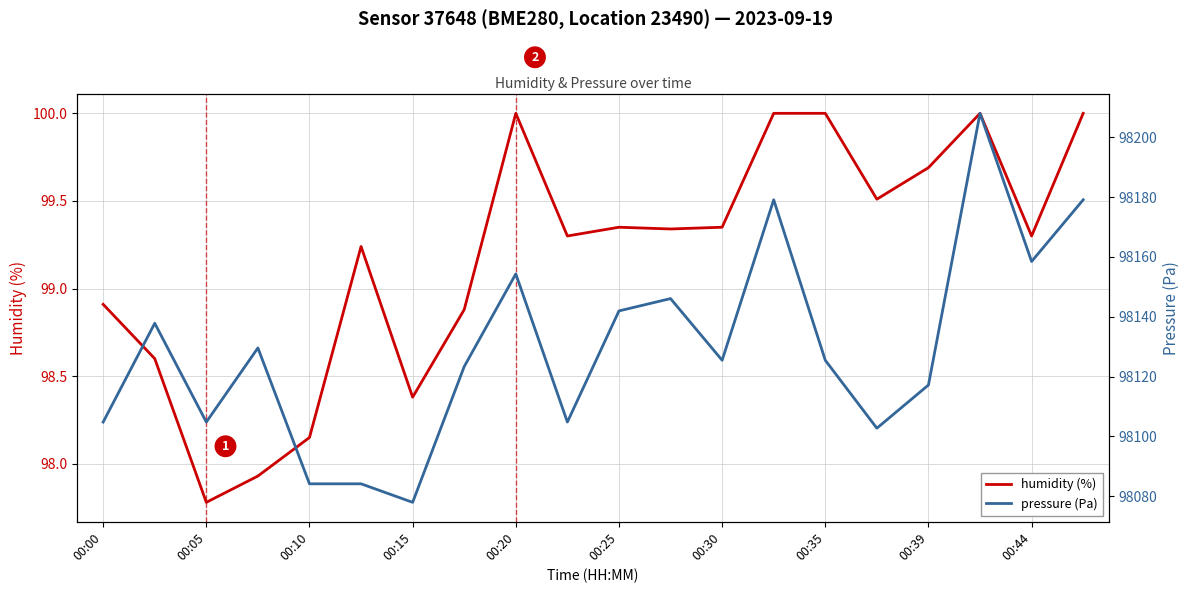

Is it true that pressure (Pa) equals 98179.1 at 13?

True